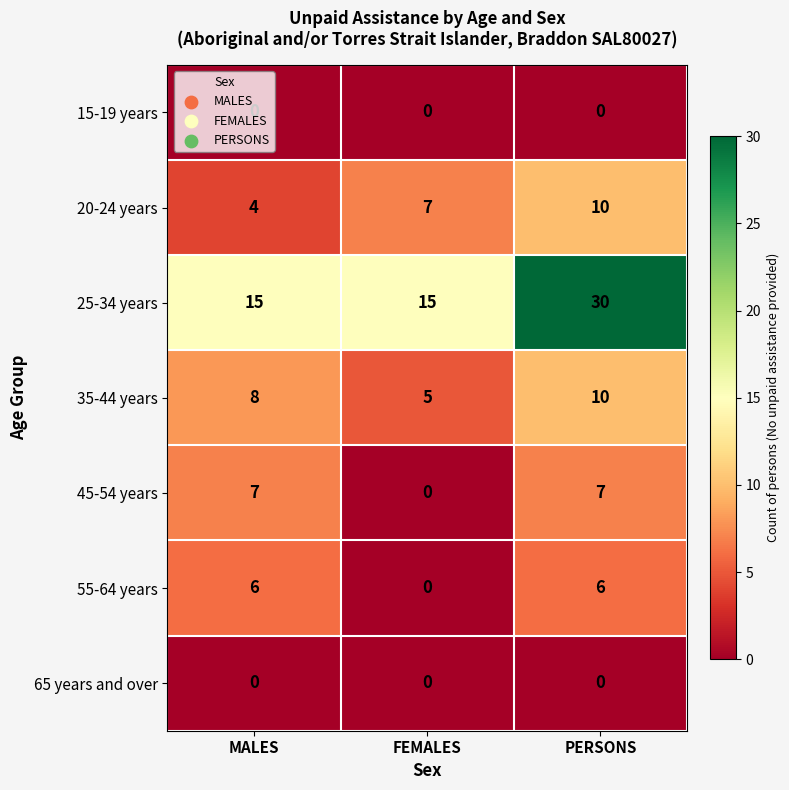

What is the sum of all 20-24 years values?

21